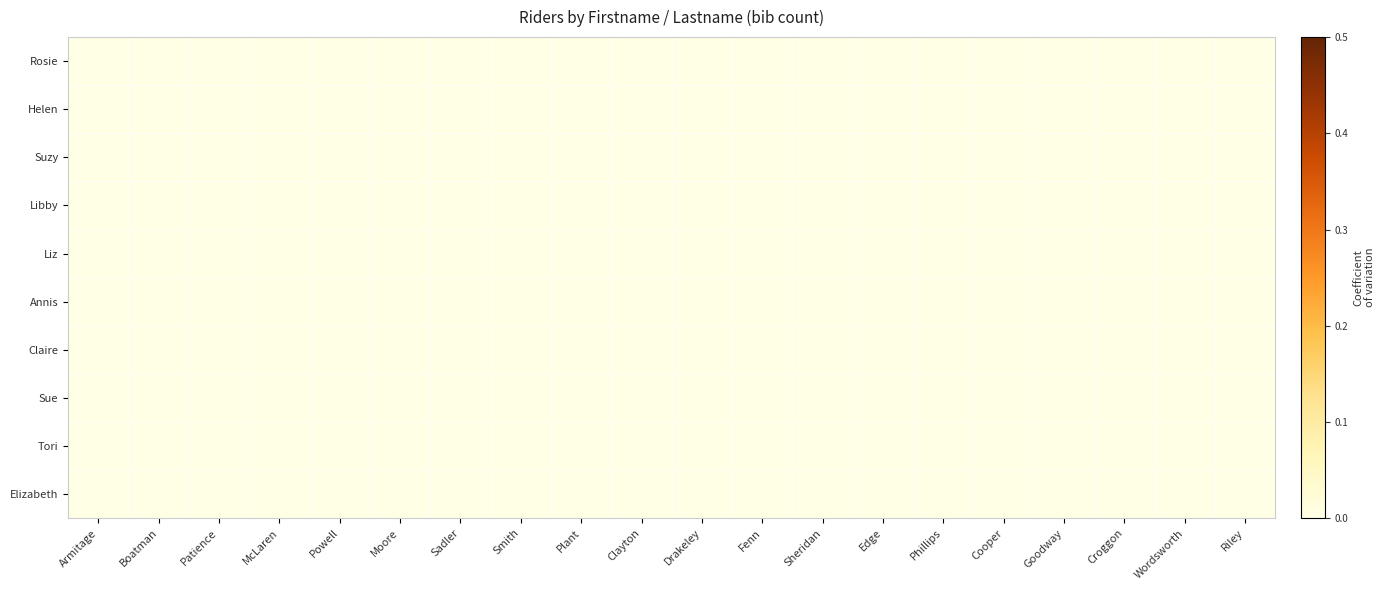

Rank the series by their maximum value, from highest to lowest.

Rosie, Helen, Suzy, Libby, Liz, Annis, Claire, Sue, Tori, Elizabeth